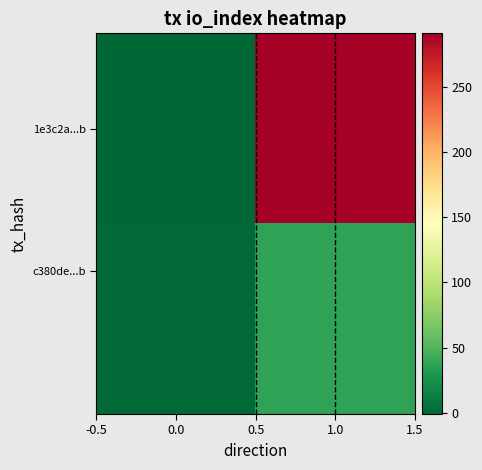

Which series has the largest range (max minus min)?

1e3c2a...b